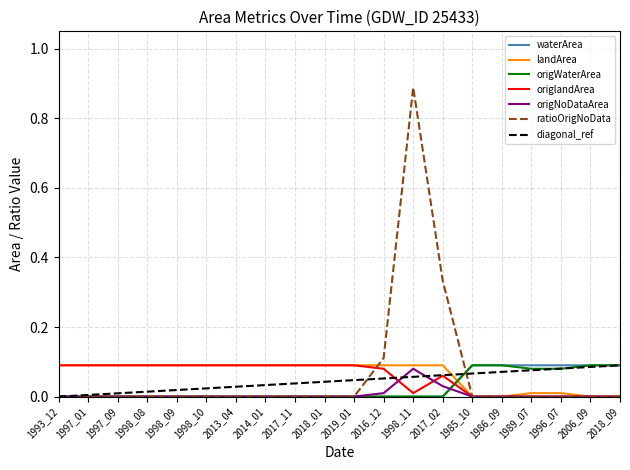

Between which two adjacent categories do landArea and waterArea first intersect?

2017_02 and 1985_10